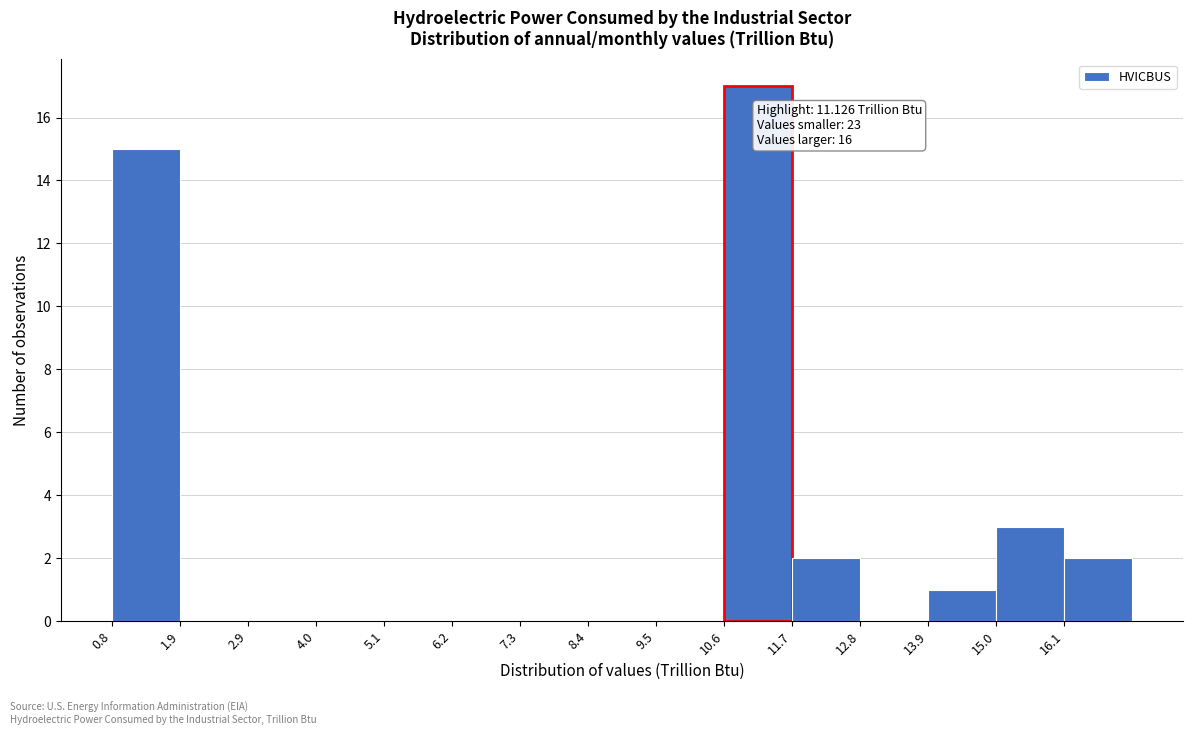

Over which range of the x-axis is the bar tallest?

10.6 to 11.6